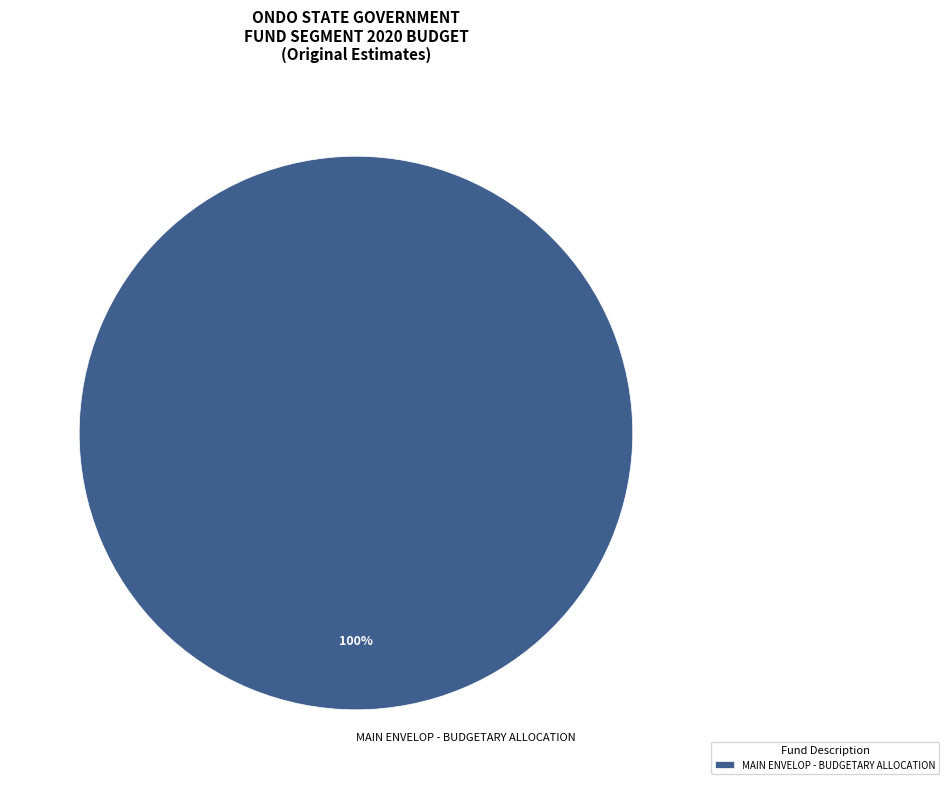

Is it true that MAIN ENVELOP - BUDGETARY ALLOCATION is 100% of the pie?

True